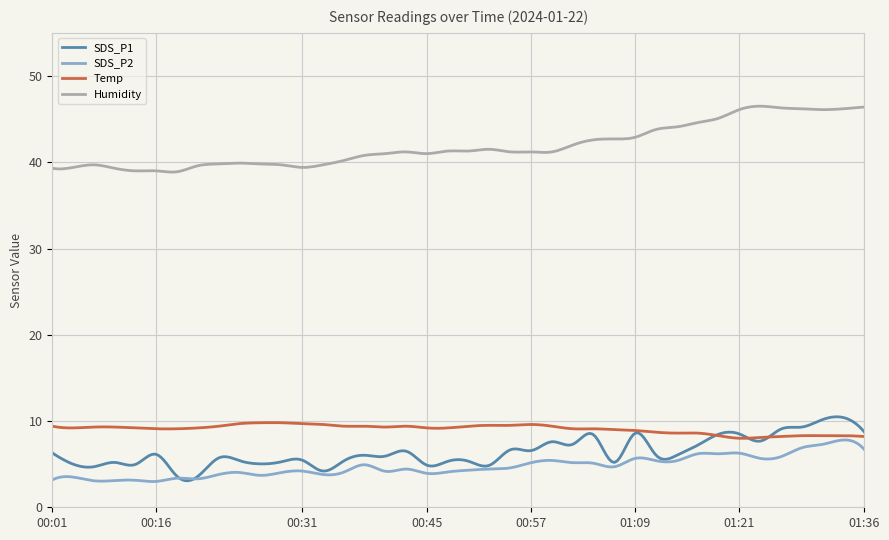

True or false: Humidity has more than 1 points higher than both neighbors.

True